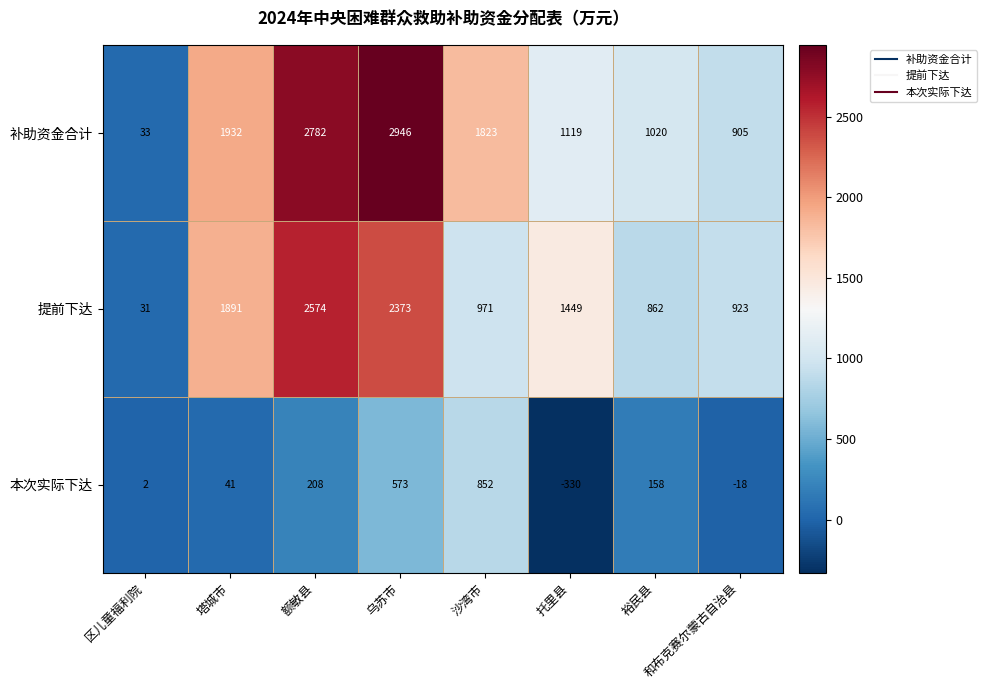

List the series in order of their peak value, lowest first.

本次实际下达, 提前下达, 补助资金合计